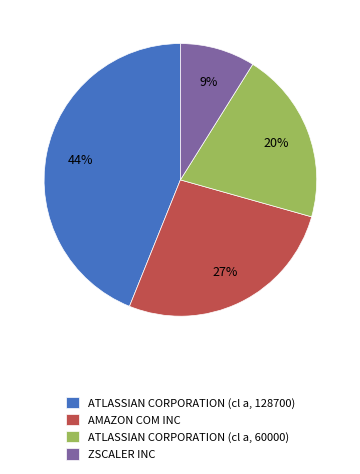

Rank the categories by value from lowest to highest.

ZSCALER INC, ATLASSIAN CORPORATION (cl a, 60000), AMAZON COM INC, ATLASSIAN CORPORATION (cl a, 128700)